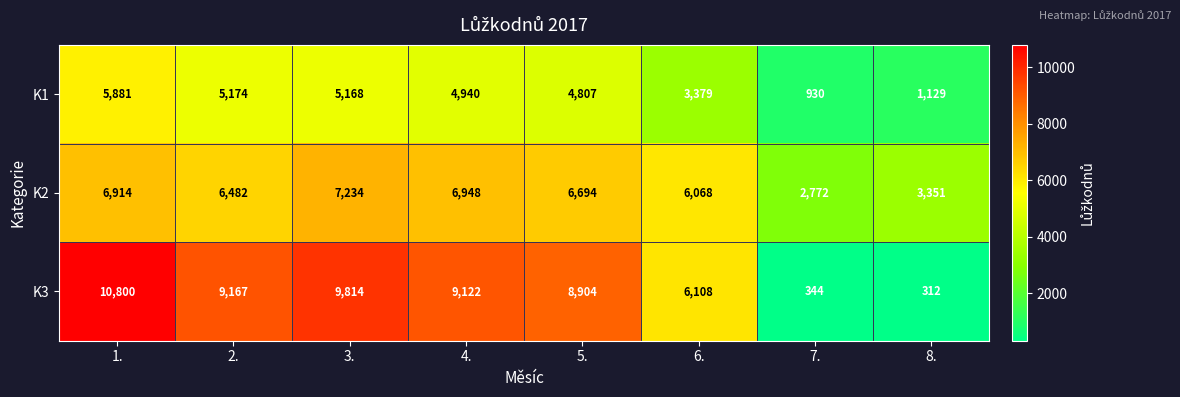

At which category is the sum across all series the highest?

1.